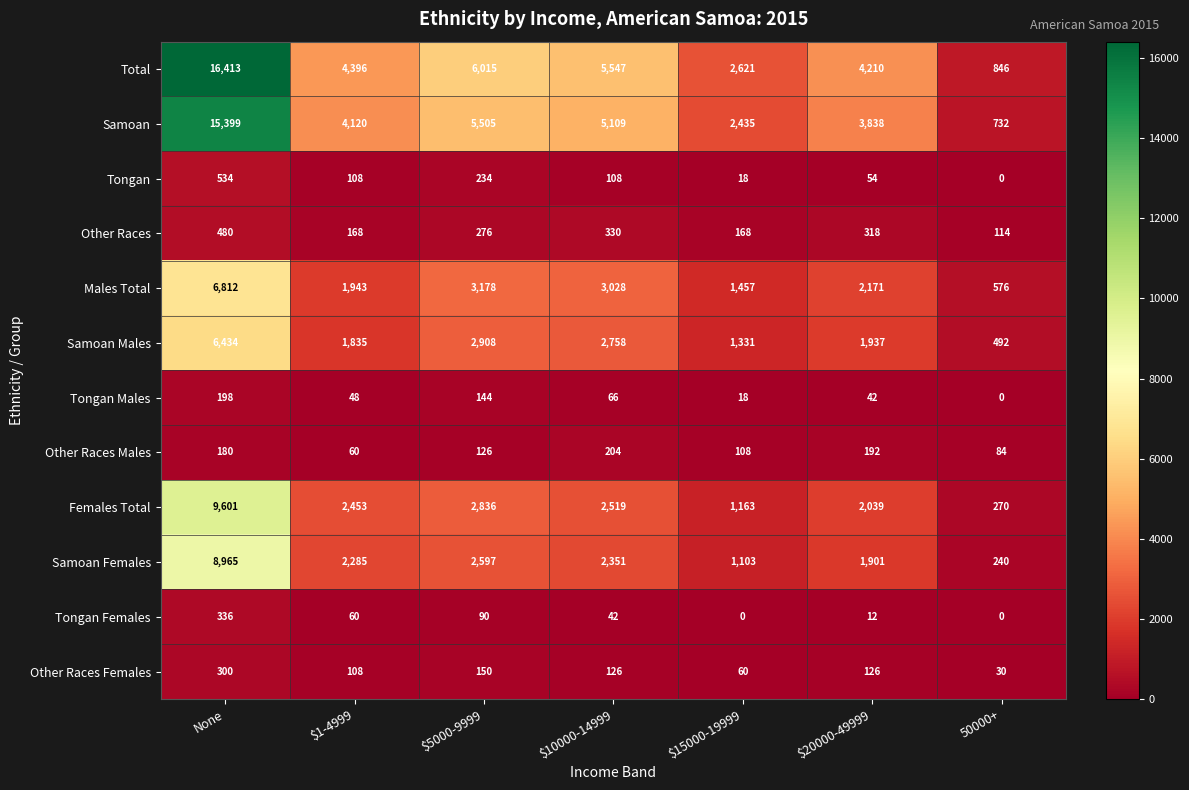

Which series has the widest spread of values?

Total